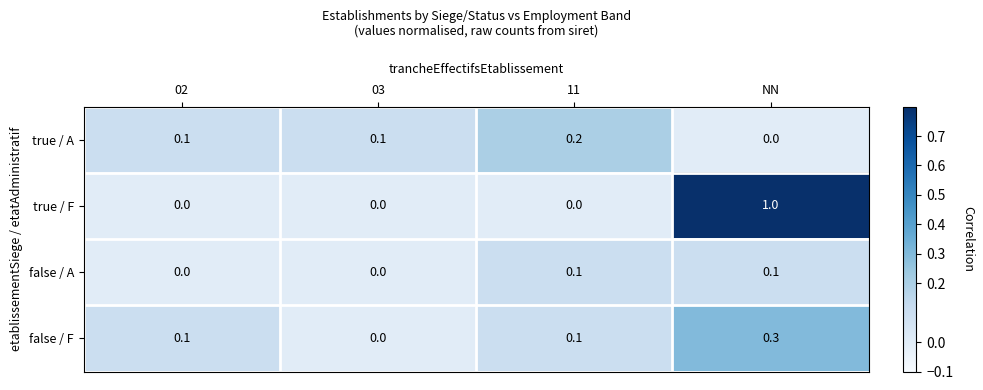

Reading left to right, extract all data points from this chart.

true / A: 0.1	0.1	0.2	0.0
true / F: 0.0	0.0	0.0	1.0
false / A: 0.0	0.0	0.1	0.1
false / F: 0.1	0.0	0.1	0.3